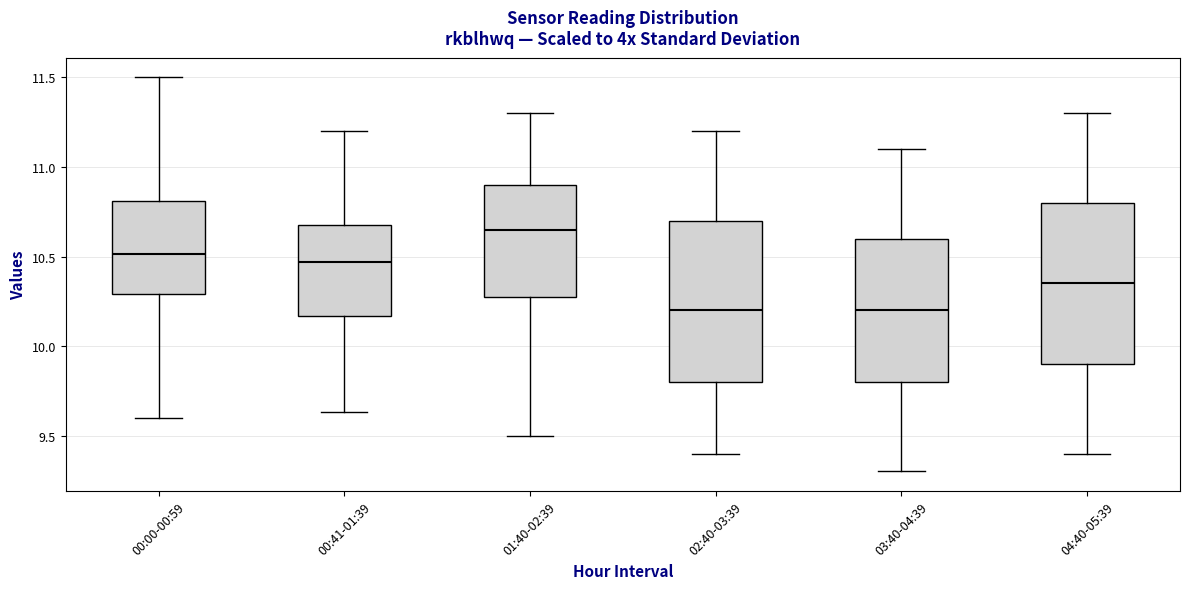

Where is the lower edge of the box for 03:40-04:39 on the y-axis? The values are not printed on the chart, so give them approximately, as read against the axis.

9.80